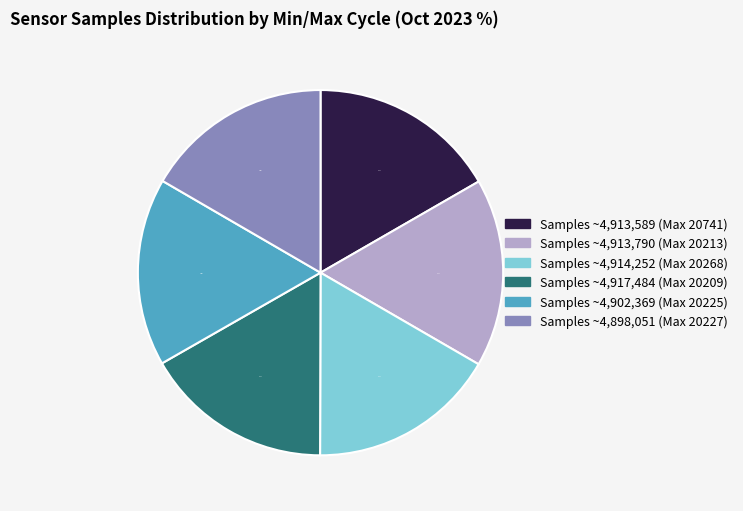

What portion of the pie excludes Samples ~4,898,051 (Max 20227)?

83.4%